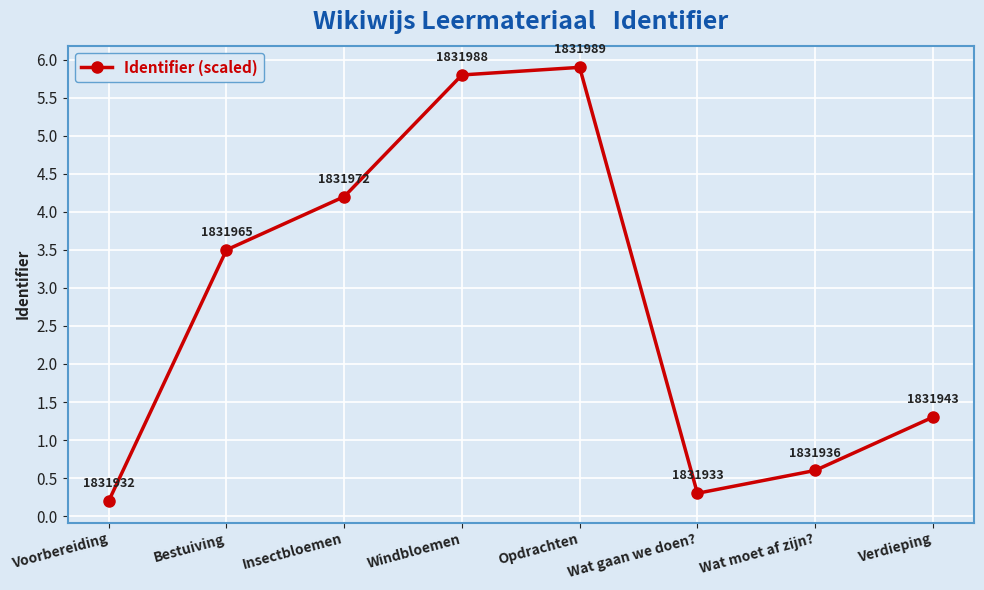

How many values are below 3?

4